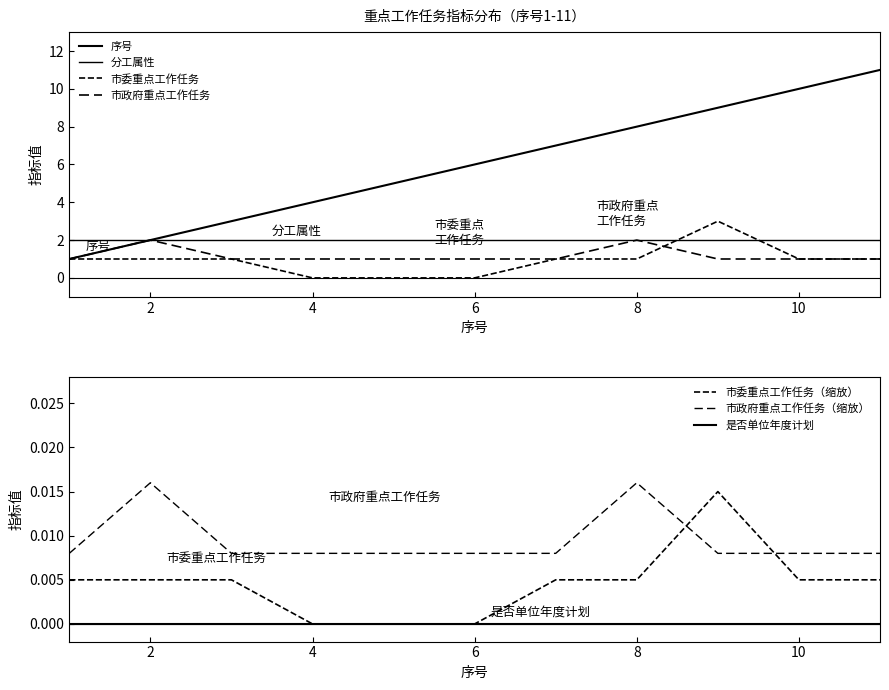

Which series has the largest total across all categories?

序号